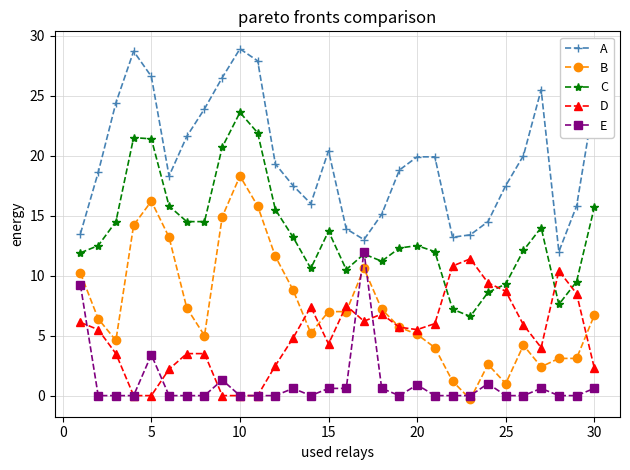

True or false: A has more than 0 points higher than both neighbors.

True